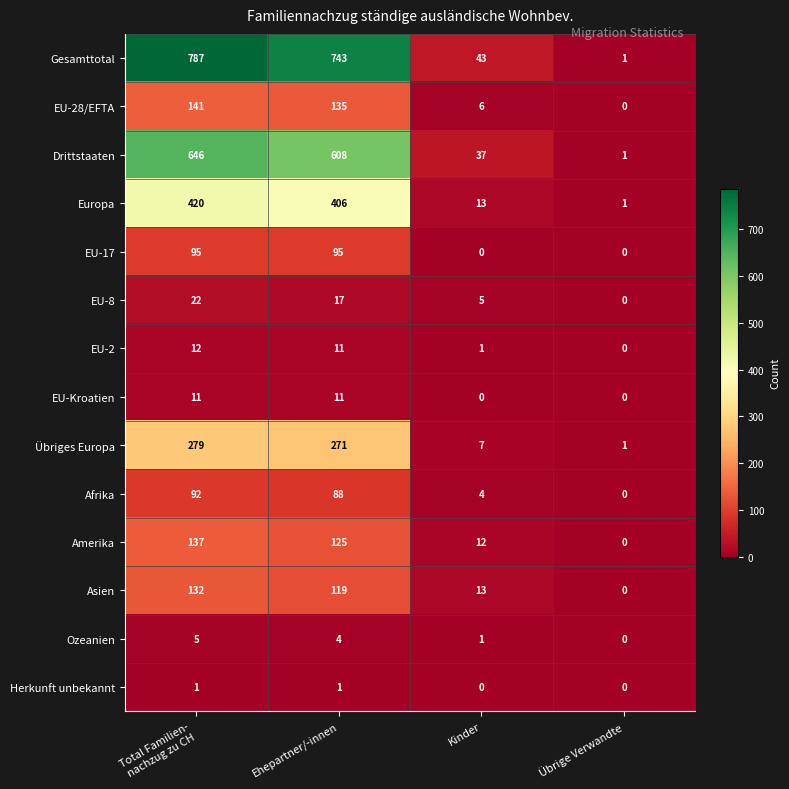

How many EU-17 values are between 0 and 95?

4